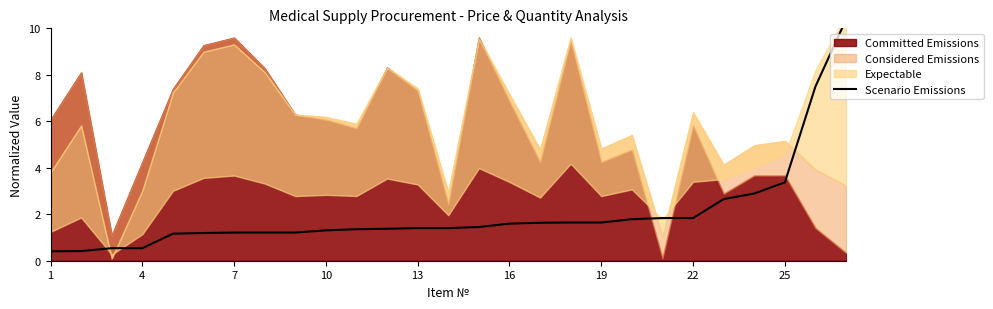

How many lines are shown in the chart?

1